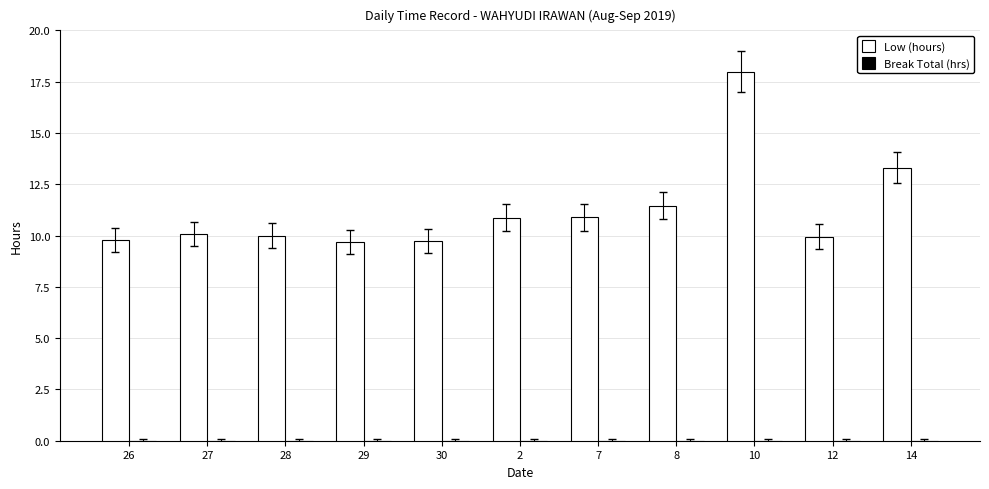

How many bars are there in total?

11